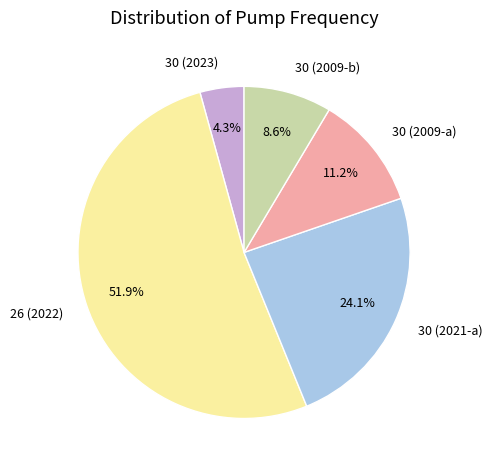

Is there any slice that represents more than half of the pie?

Yes